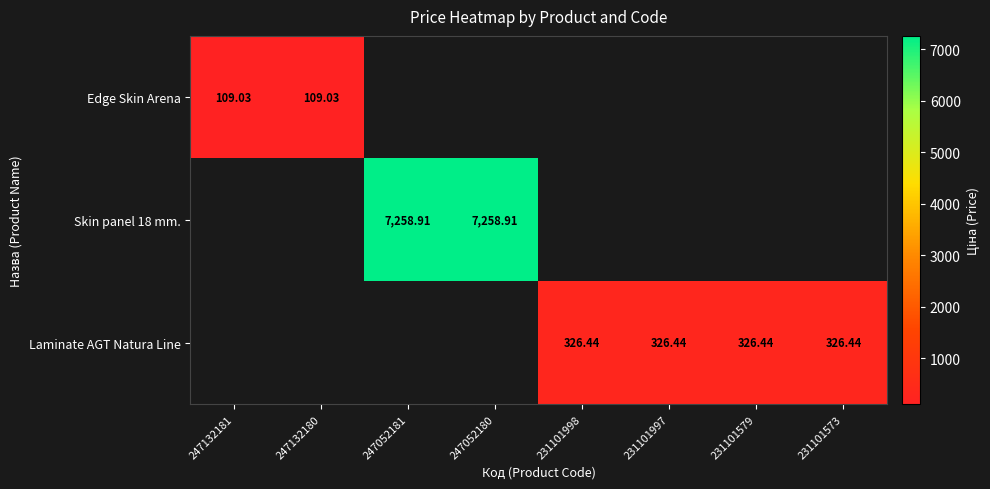

Is it true that Edge Skin Arena equals 109.0 at 247132180?

True